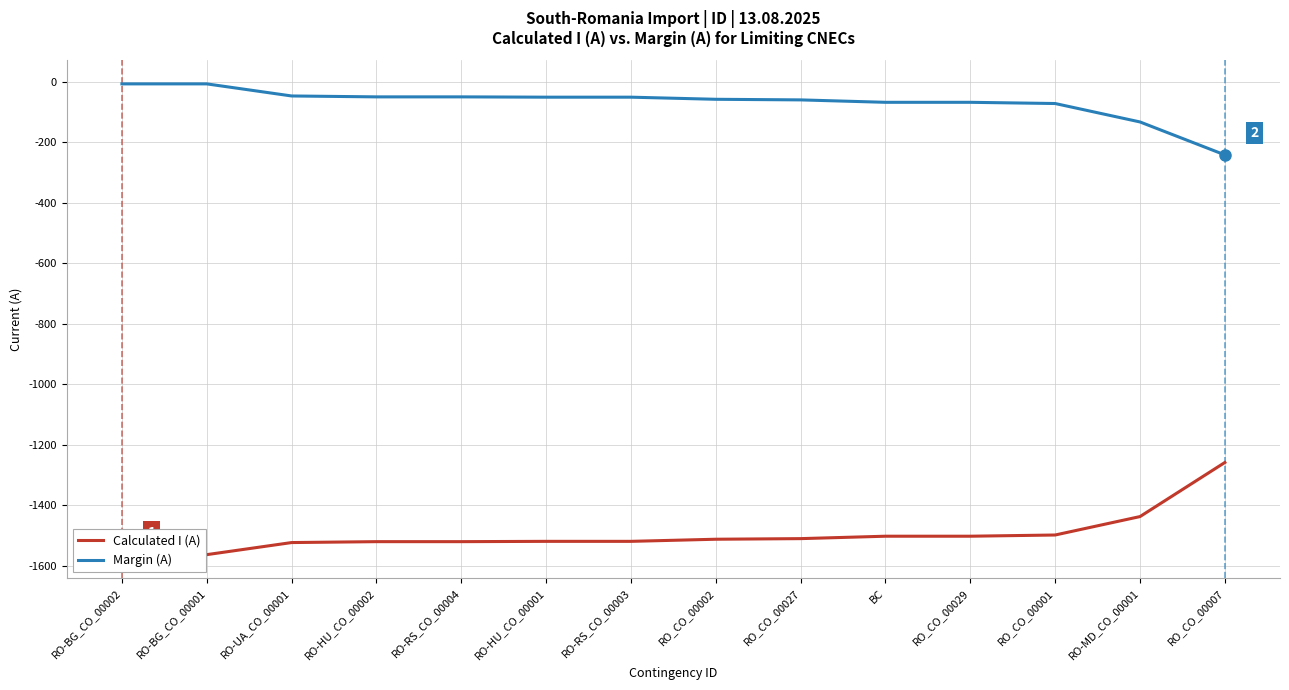

True or false: Calculated I (A) and Margin (A) cross at least once.

False